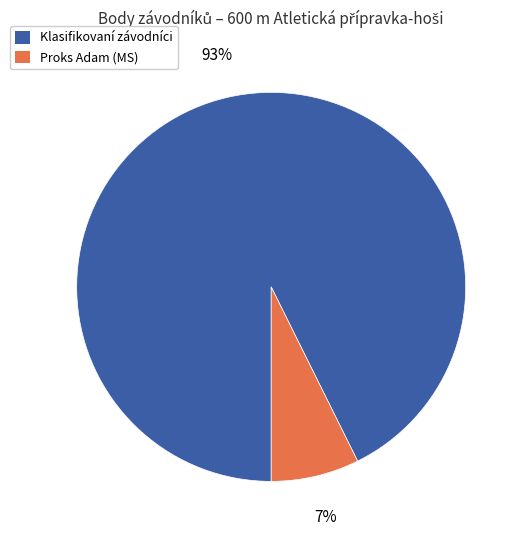

Is there a majority slice in this chart?

Yes